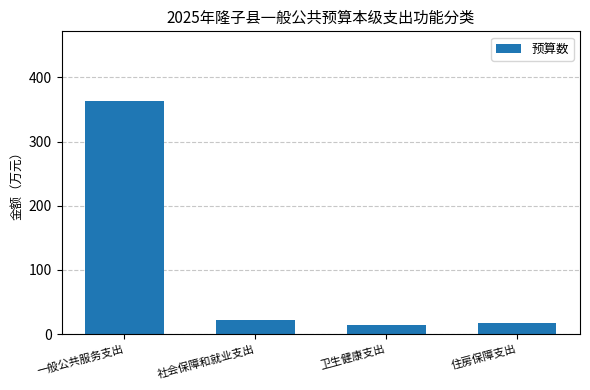

At which label is the value closest to 188?

社会保障和就业支出